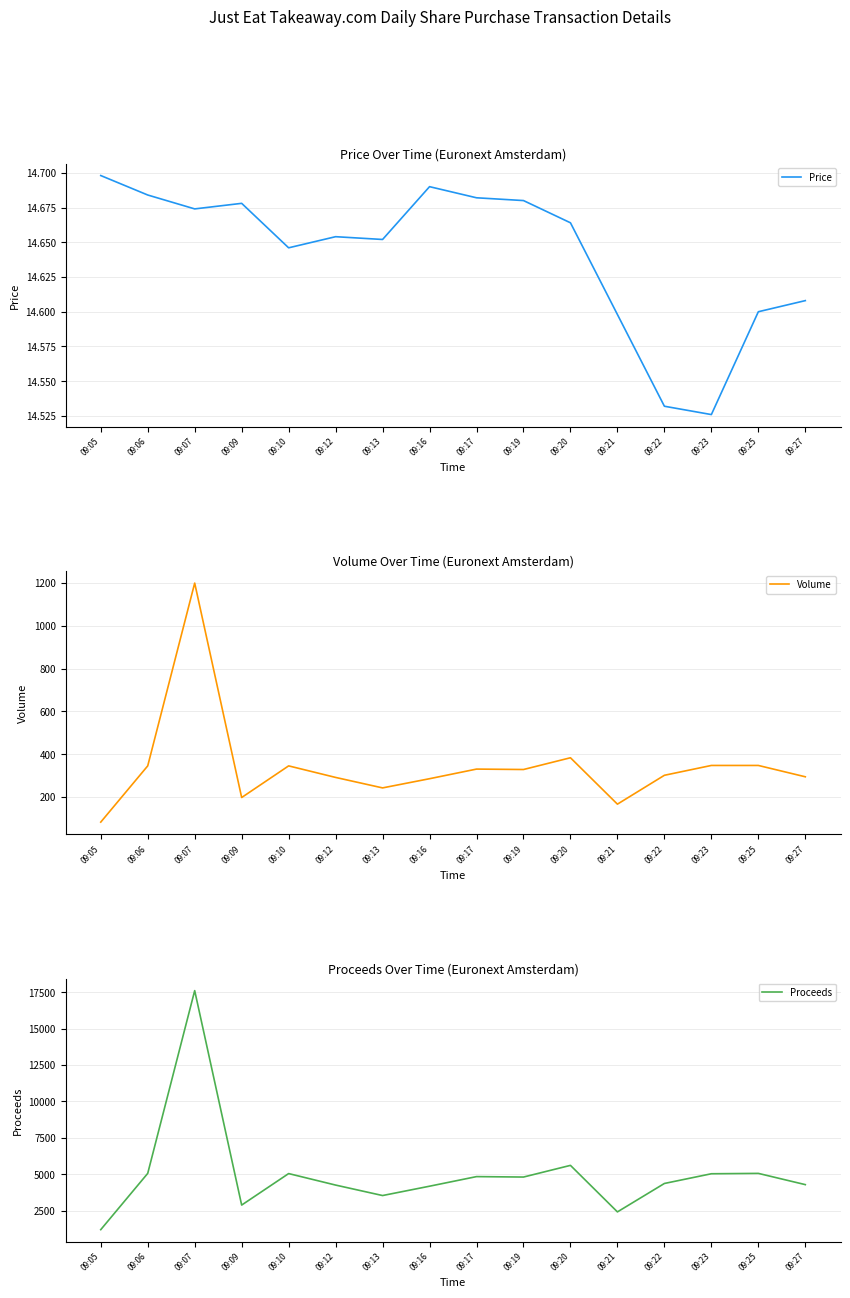

What is the difference between the Proceeds values at 09:16 and 09:07?

13422.1